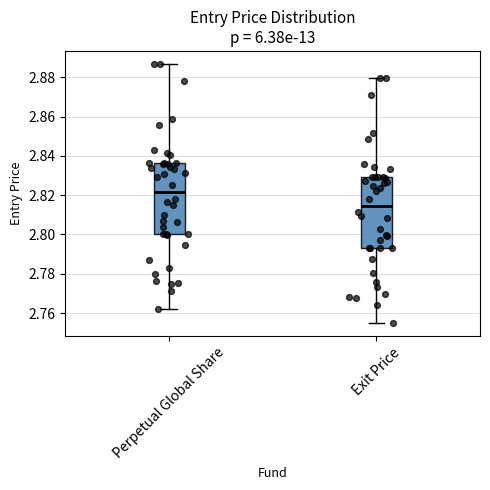

Reading left to right, read every box against the y-axis: the position of its median line, the range the box covers, and the ends of its whiskers. The values are not printed on the chart, so give them approximately, as read against the axis.

Perpetual Global Share: median 2.822, box 2.800 to 2.836, whiskers 2.762 to 2.886
Exit Price: median 2.814, box 2.794 to 2.830, whiskers 2.754 to 2.880